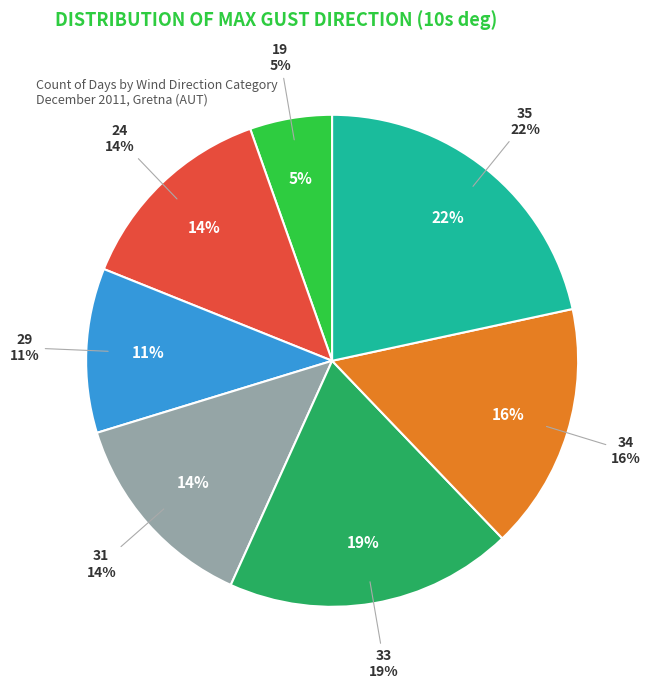

To the nearest percent, what portion does 29 represent?

11%